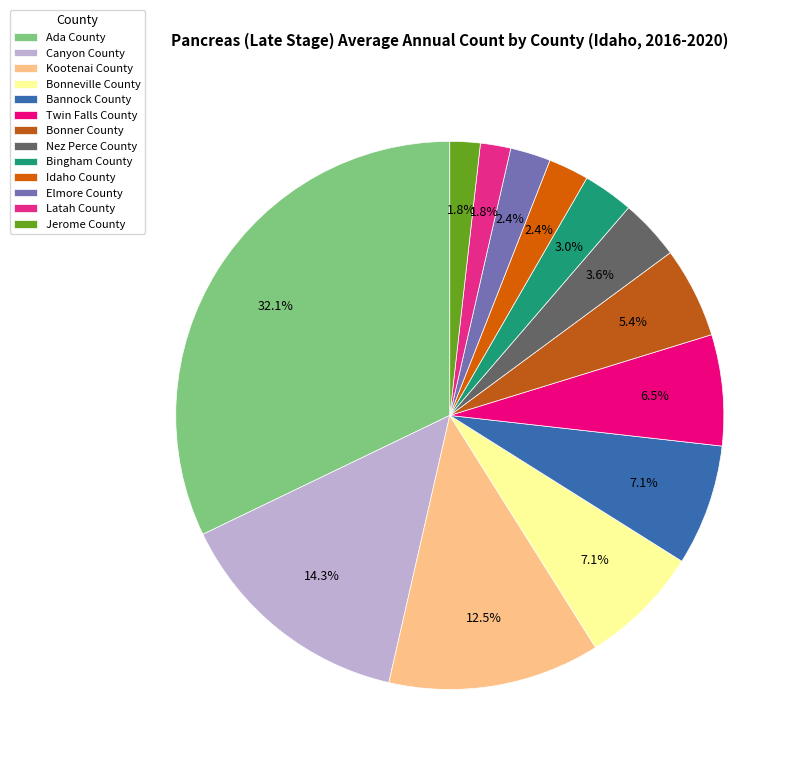

What is the change in value from Canyon County to Twin Falls County?

-13